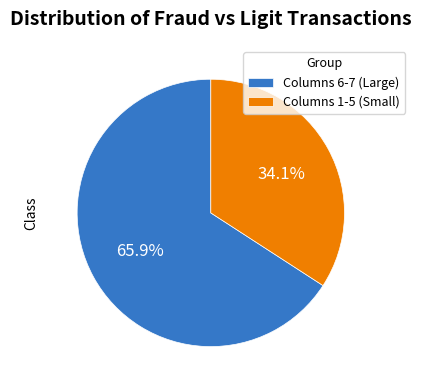

Combined, do Columns 1-5 (Small) and Columns 6-7 (Large) account for over 50%?

Yes